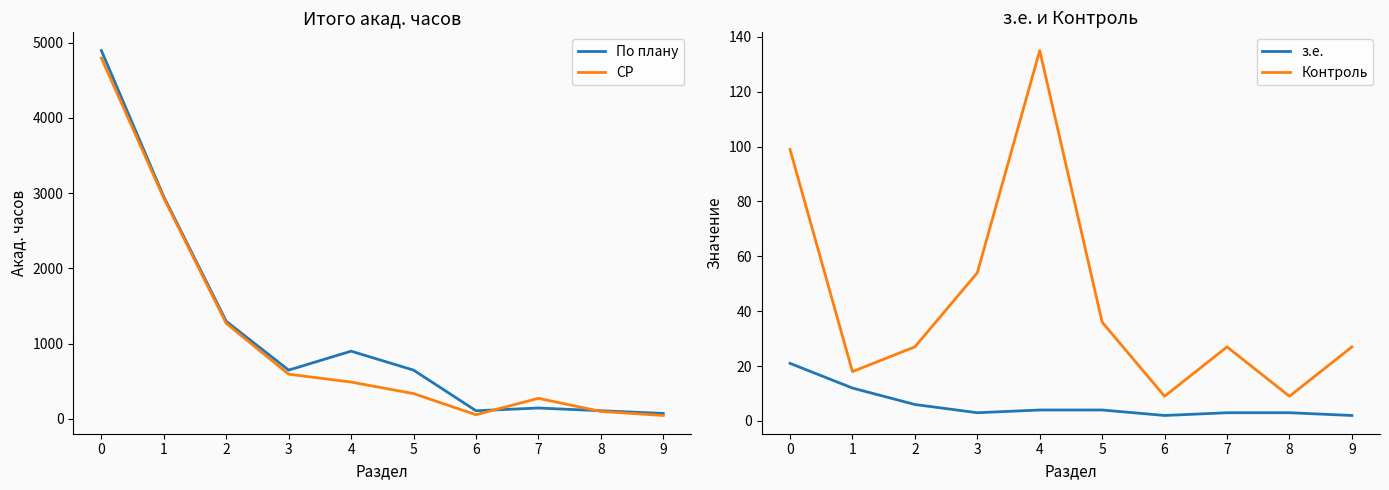

What is the difference between the maximum and minimum values in the з.е. series?

19